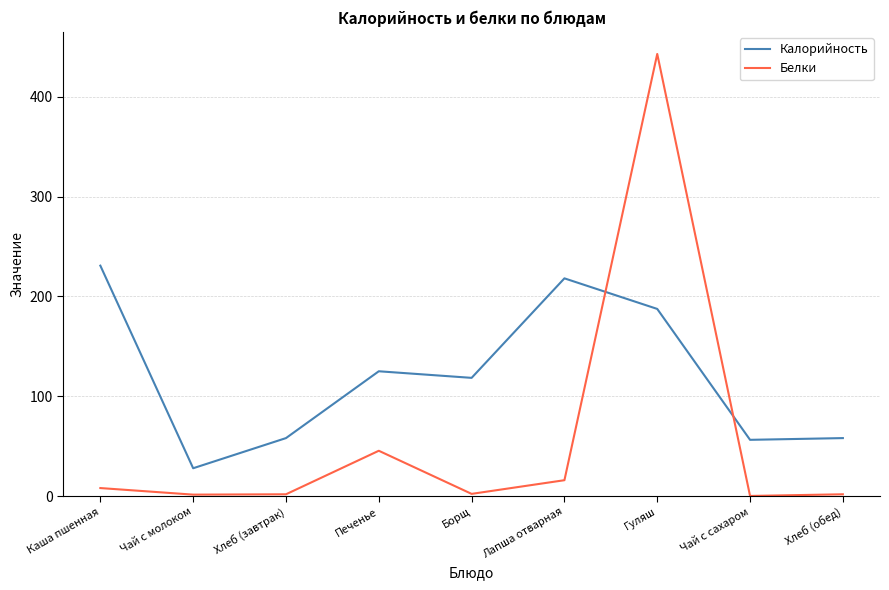

How many interior local peaks does the Белки series have?

2